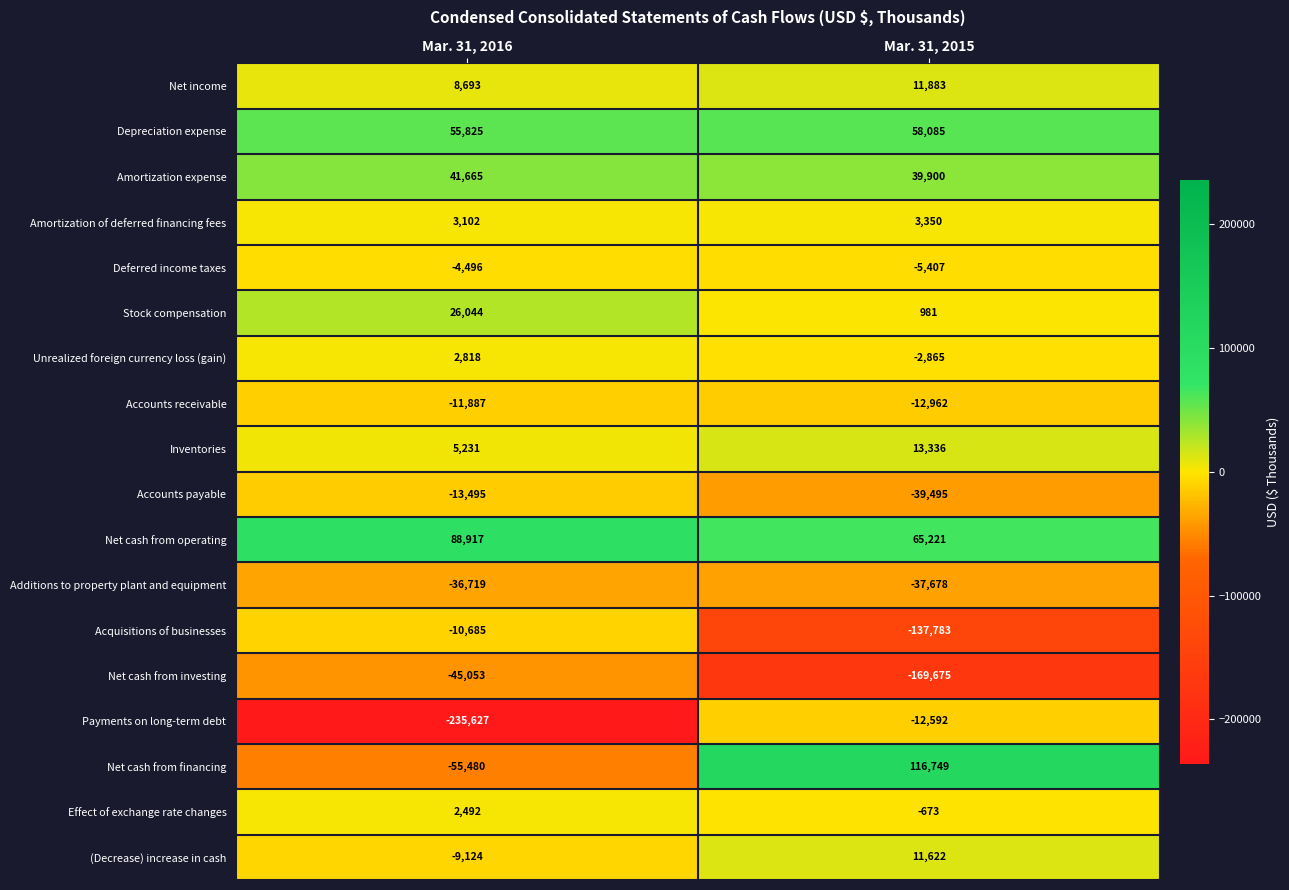

True or false: Payments on long-term debt has a value of -114085 at Mar. 31, 2016.

False